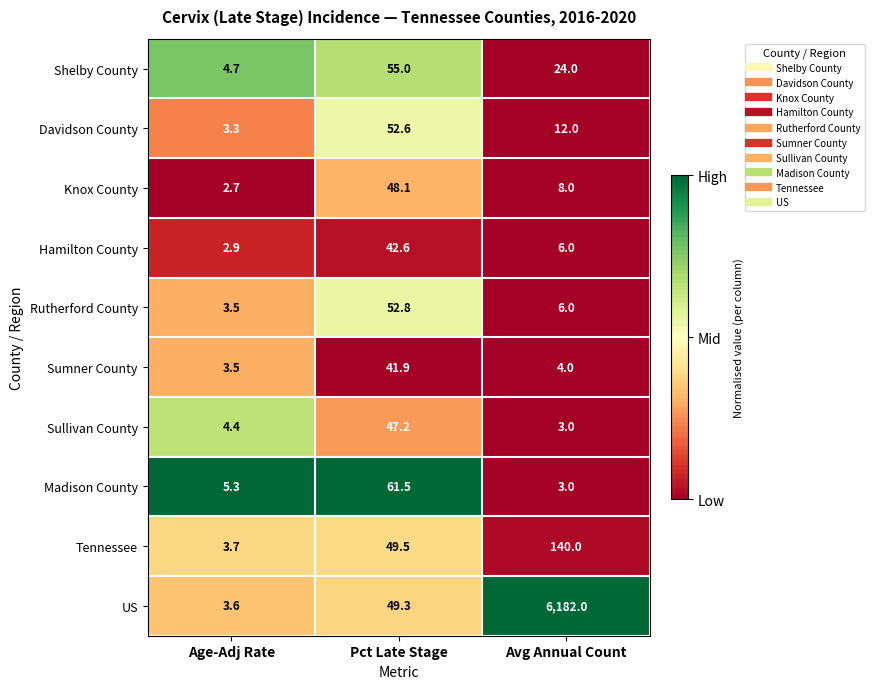

Rank the series at Pct Late Stage from highest to lowest value.

Madison County, Shelby County, Rutherford County, Davidson County, Tennessee, US, Knox County, Sullivan County, Hamilton County, Sumner County